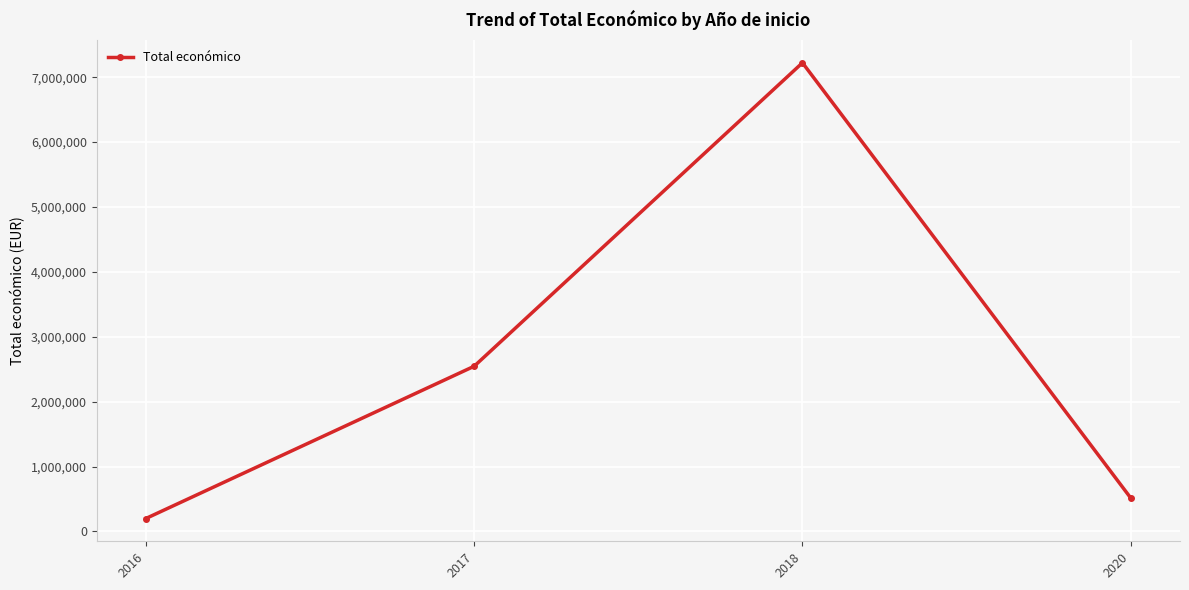

How many values are below 2546283?

2